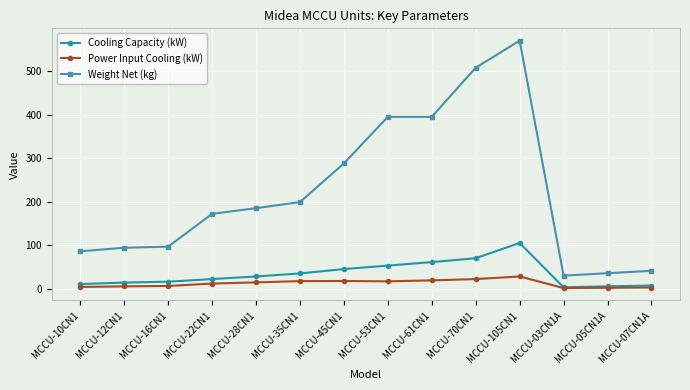

What is the minimum value for Cooling Capacity (kW)?

3.2